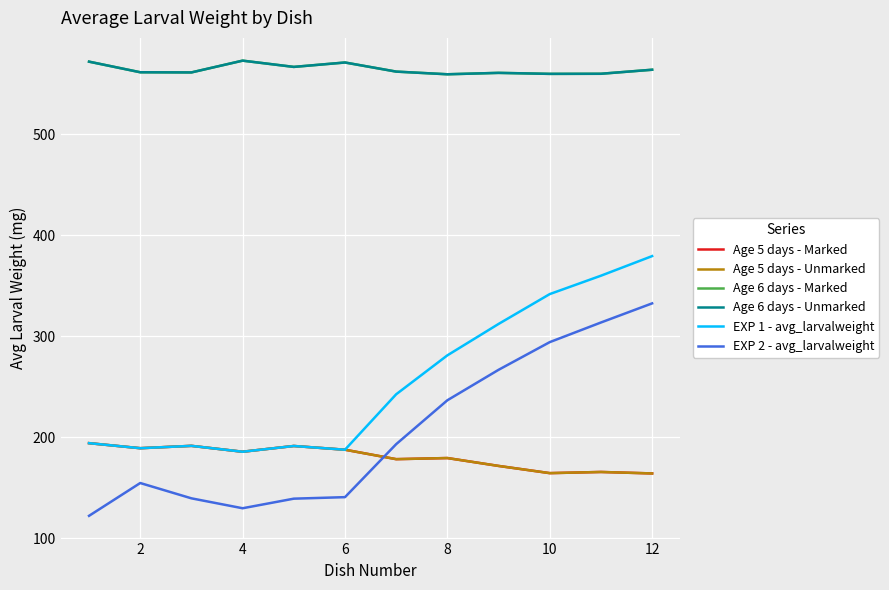

At how many categories does at least one series exceed 352?

12